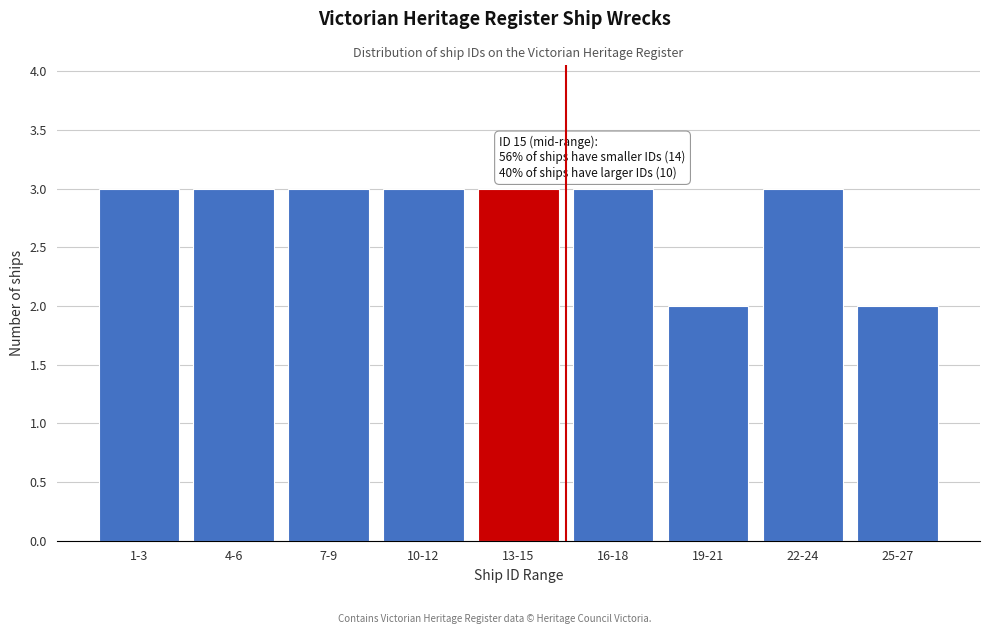

Reading left to right, list all the values displayed in this chart.

1-3=3	4-6=3	7-9=3	10-12=3	13-15=3	16-18=3	19-21=2	22-24=3	25-27=2